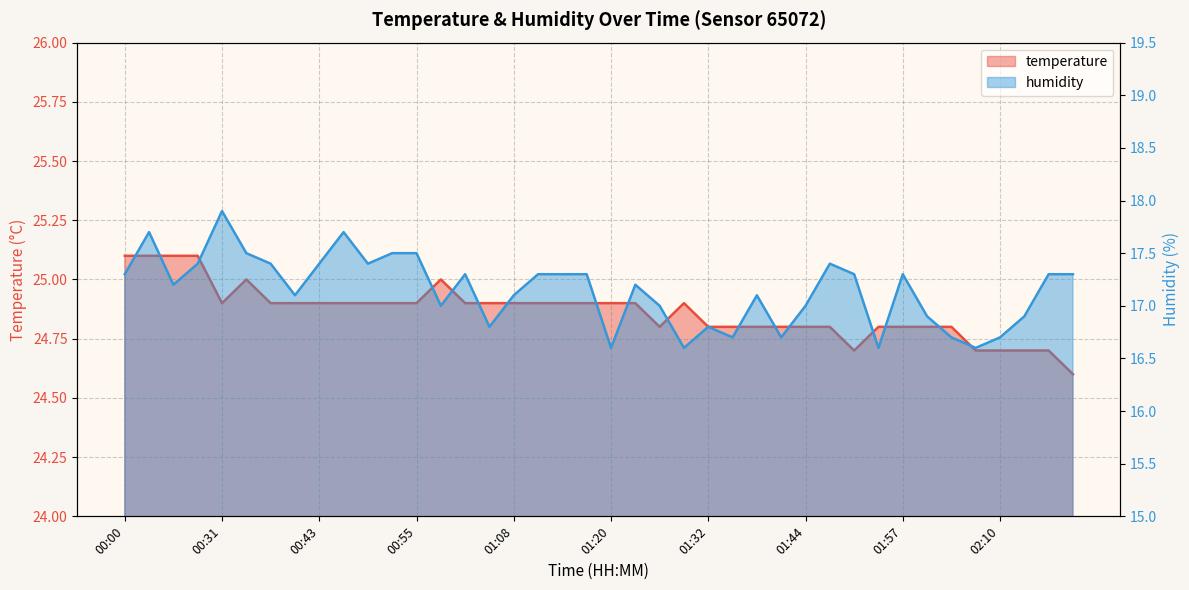

What is the maximum value for humidity?

17.9